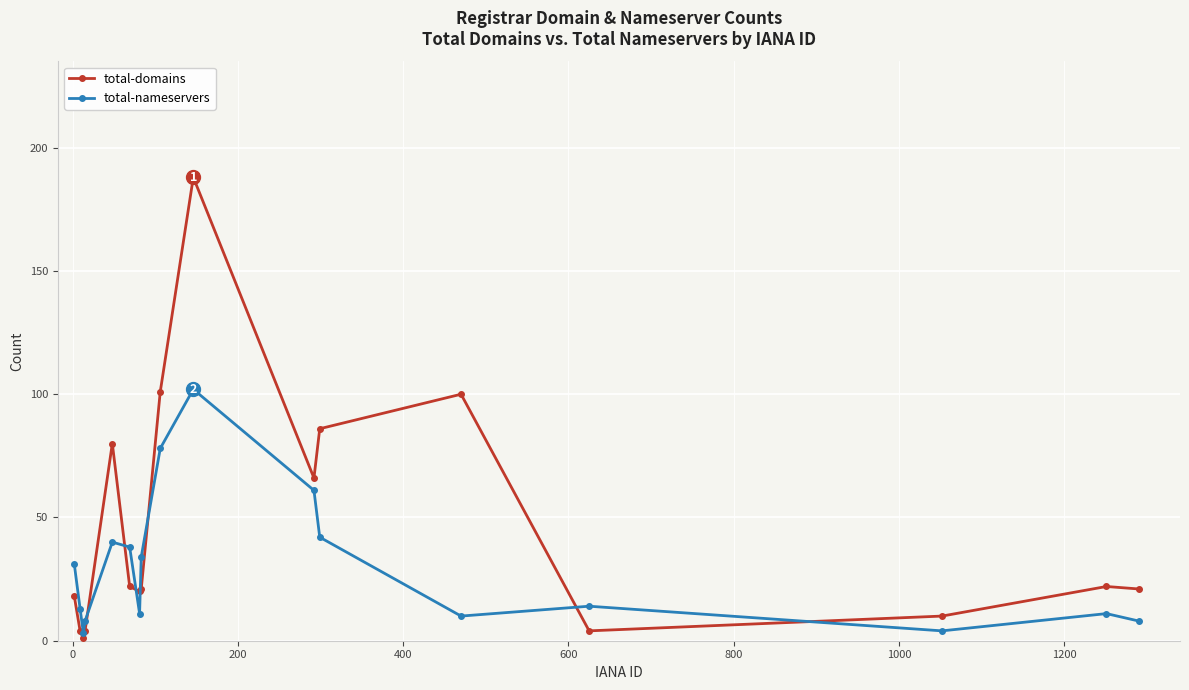

What is the difference between the maximum and minimum values in the total-domains series?

187